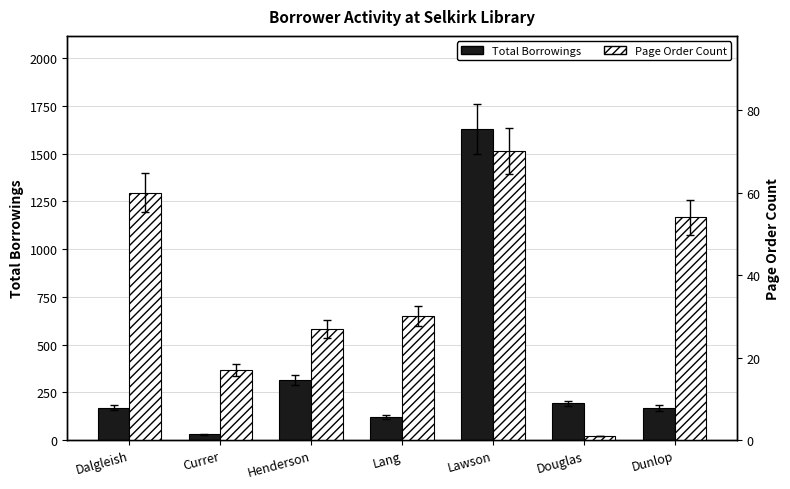

Is the value of Page Order Count at Henderson greater than the value of Total Borrowings at Currer?

No